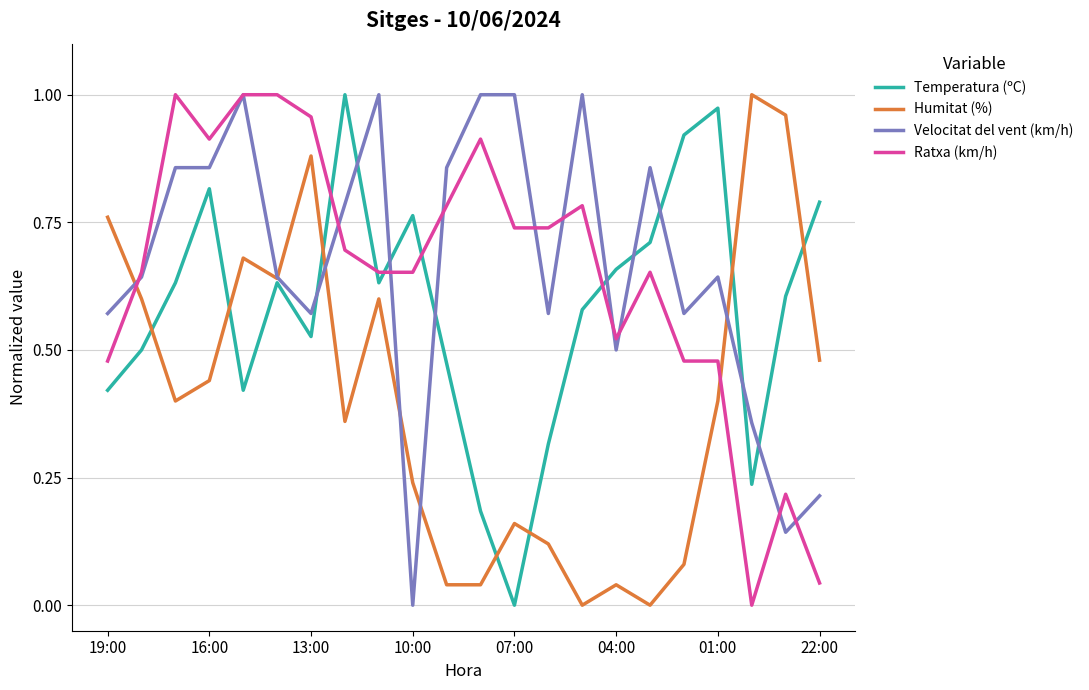

What are all the series names shown in the legend?

Temperatura (ºC), Humitat (%), Velocitat del vent (km/h), Ratxa (km/h)